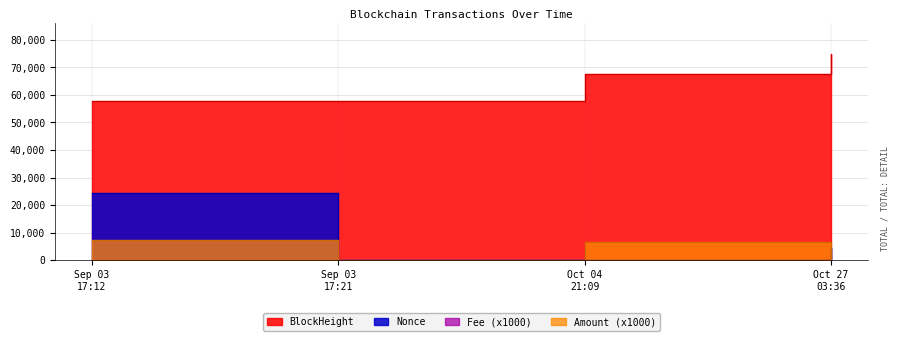

List the series in order of their peak value, lowest first.

Fee, Amount, Nonce, BlockHeight